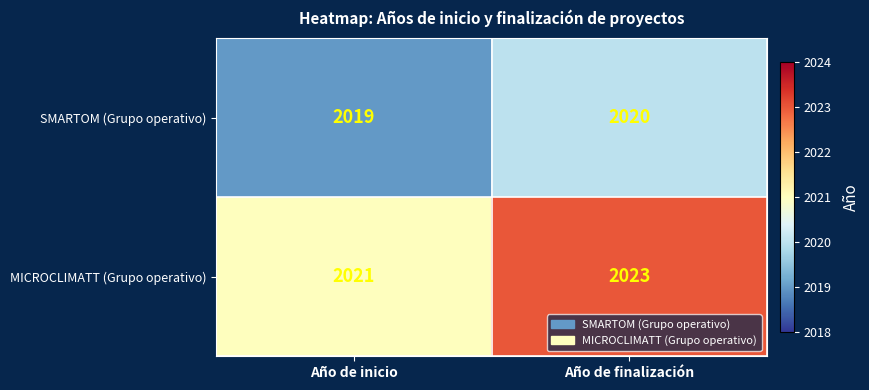

What is the average value of the SMARTOM (Grupo operativo) series?

2020